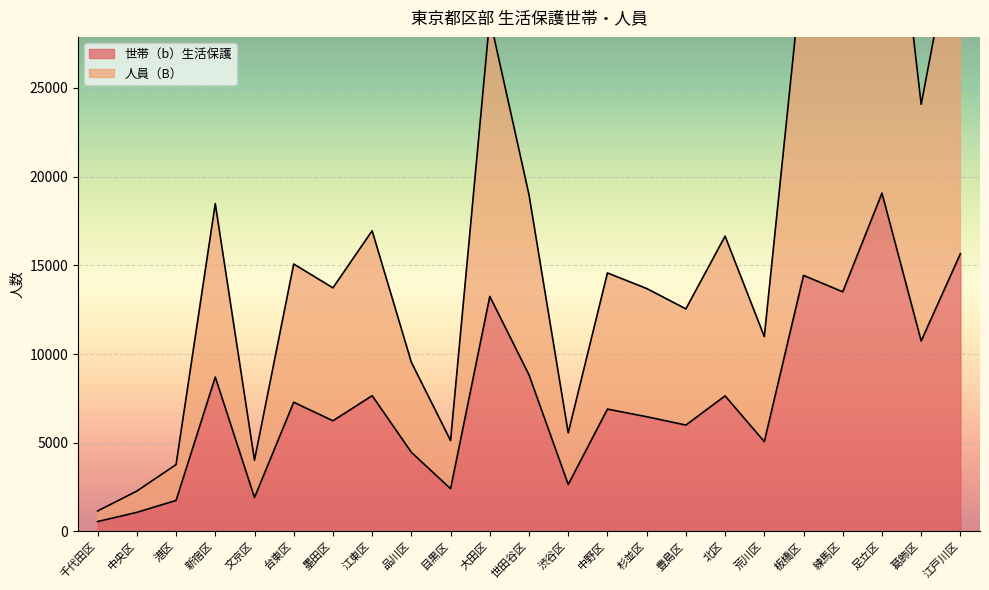

At which label does 人員（B） reach its peak?

足立区